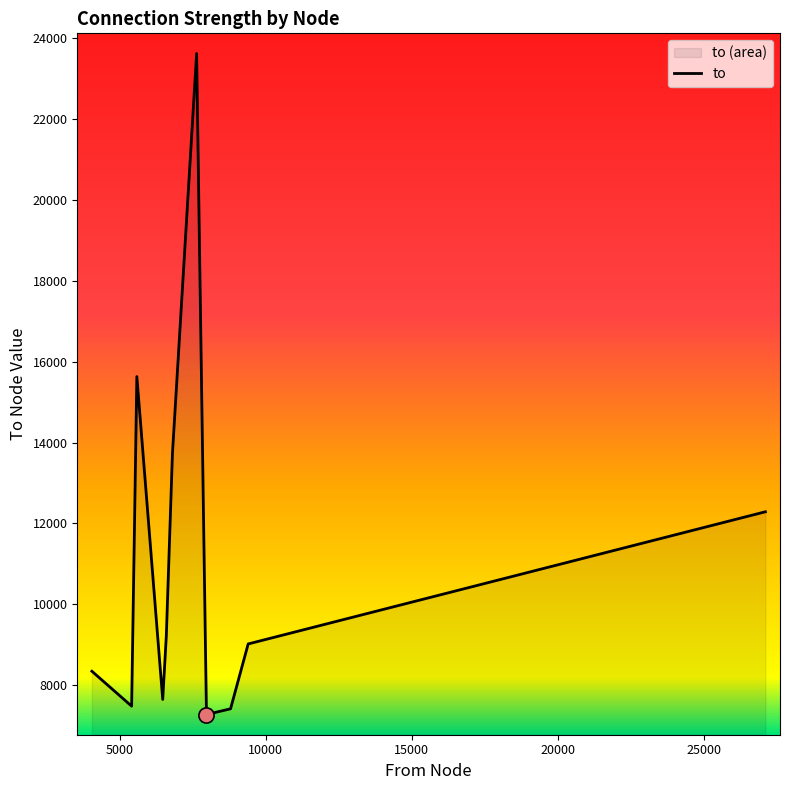

What is the maximum value shown in the chart?

23626.0